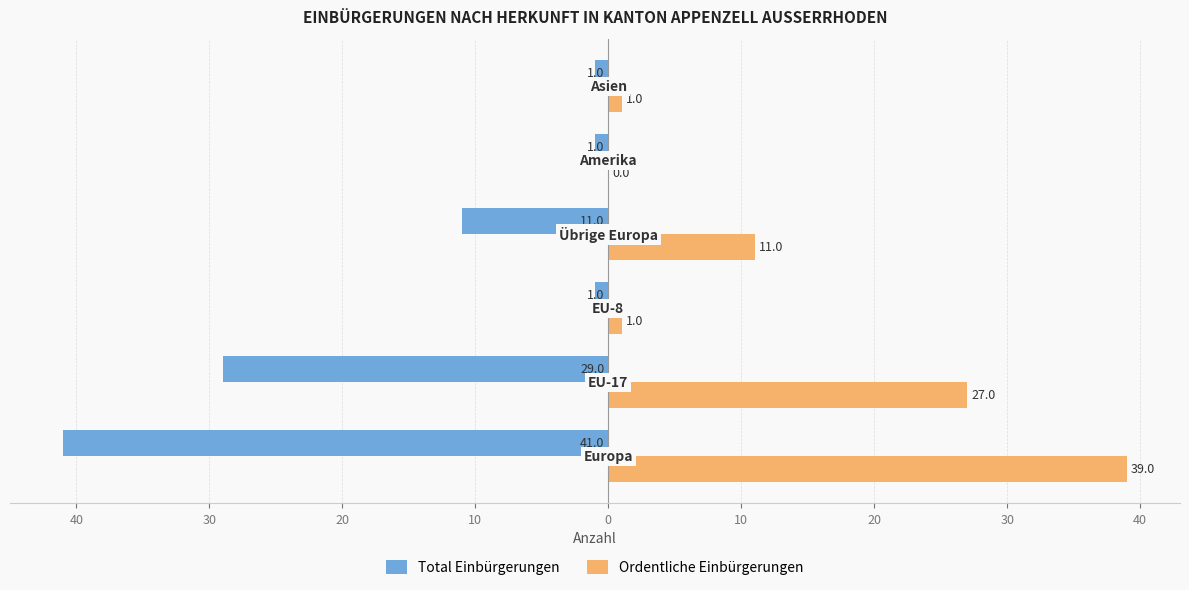

What is the sum of all Ordentliche Einbürgerungen values?

79